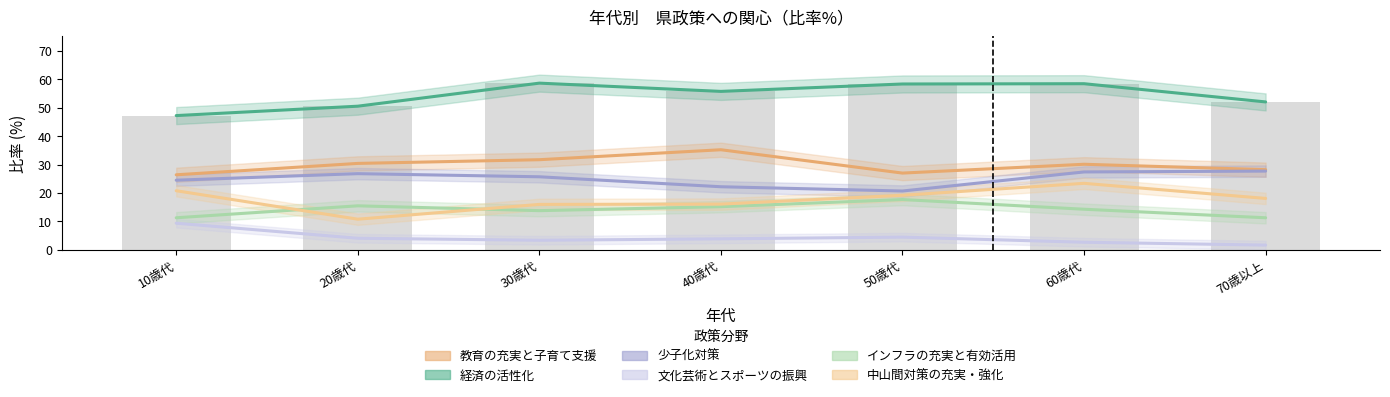

What are all the series names shown in the legend?

教育の充実と子育て支援, 経済の活性化, 少子化対策, 文化芸術とスポーツの振興, インフラの充実と有効活用, 中山間対策の充実・強化